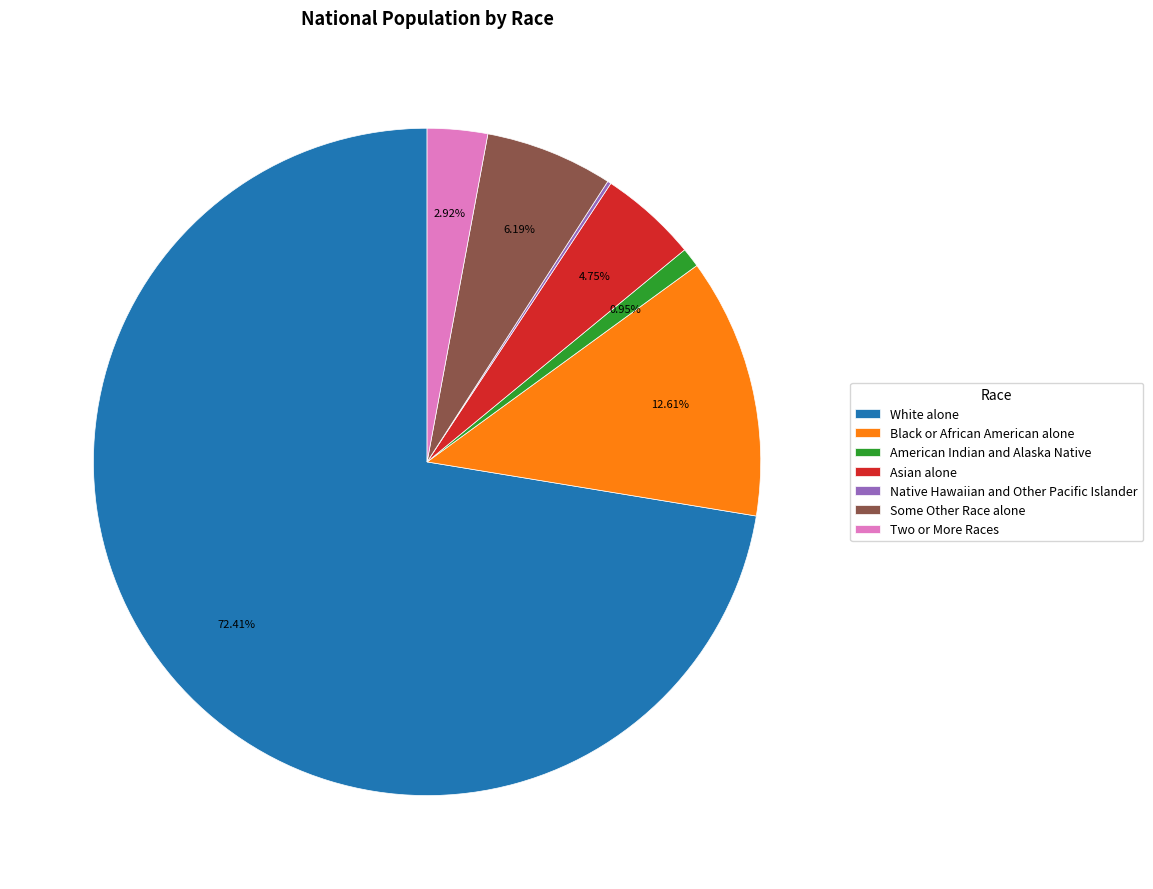

What is the majority slice?

White alone